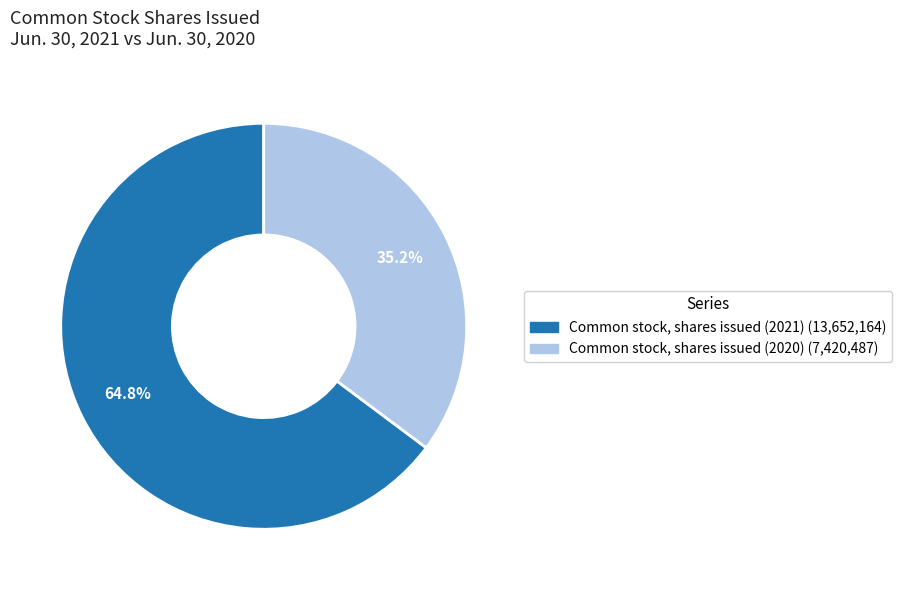

Between Common stock, shares issued (2021) and Common stock, shares issued (2020), which is larger?

Common stock, shares issued (2021)